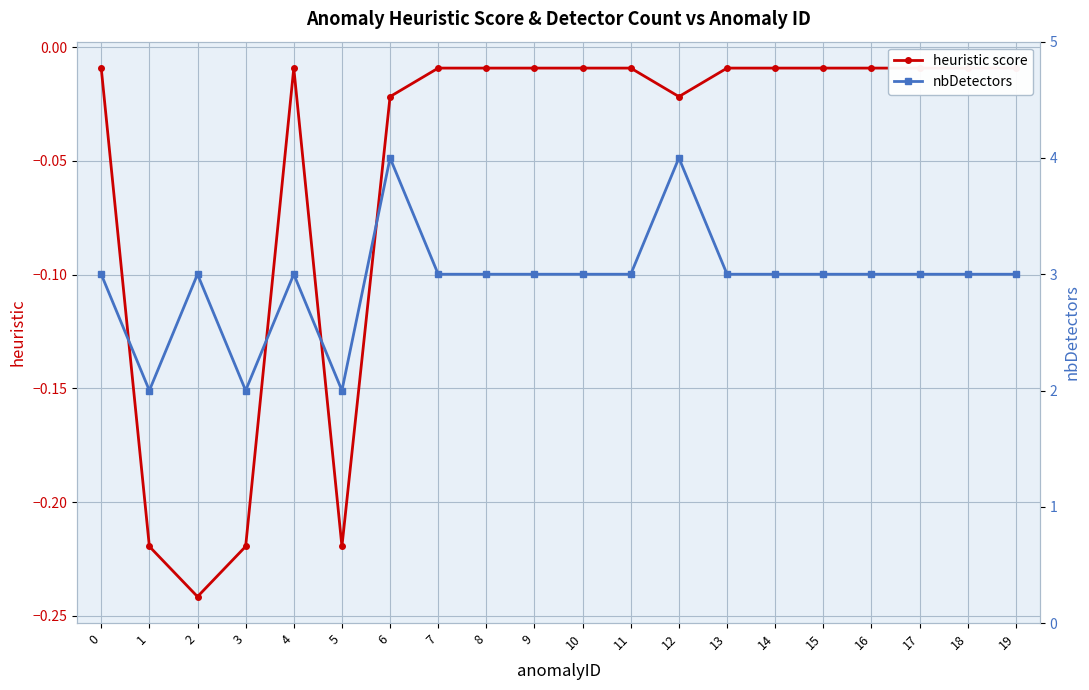

At 19, list the series in order from smallest to largest.

heuristic score, nbDetectors